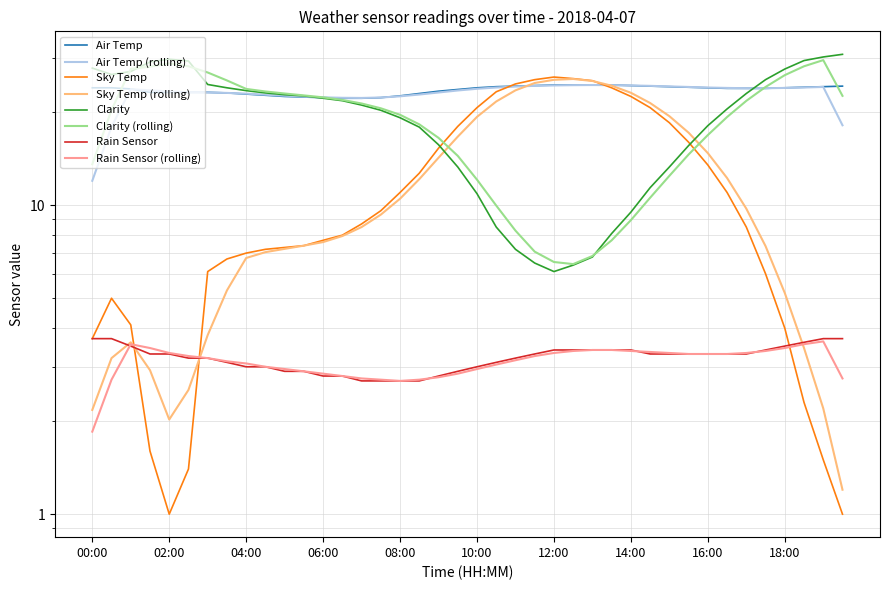

Does the chart have visible grid lines?

Yes